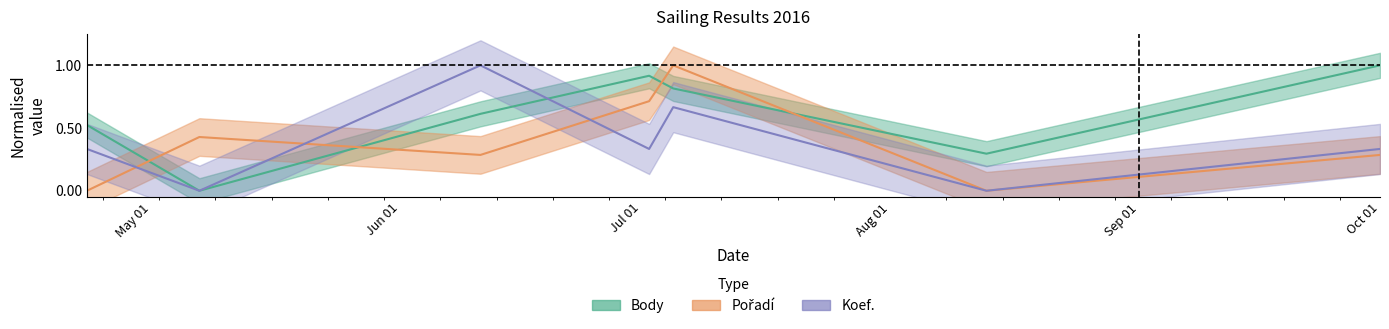

What is the maximum value shown in the chart?

1.0